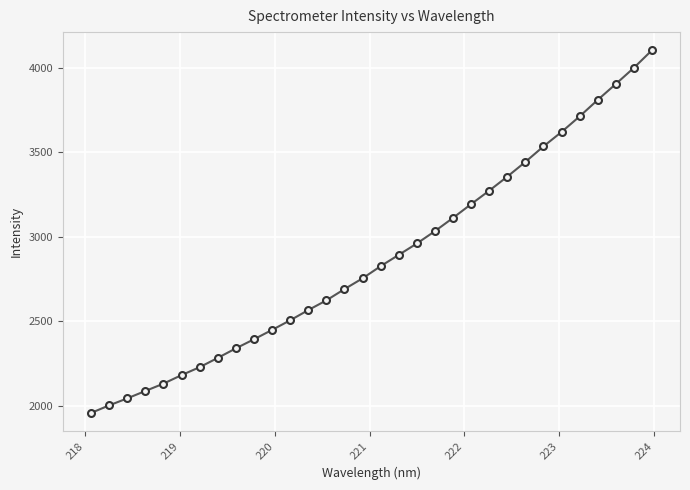

What is the difference between the maximum and minimum values?

2148.6